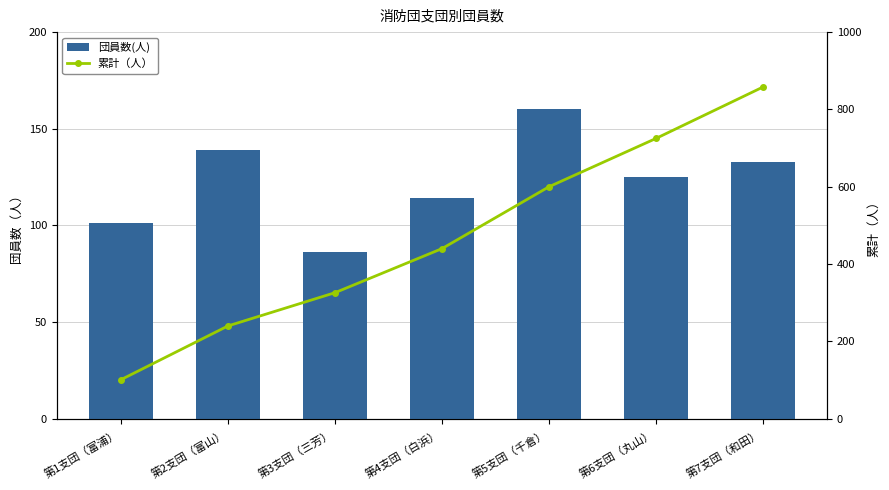

Reading left to right, what are all the values shown in this chart?

団員数(人): 101	139	86	114	160	125	133
累計（人）: 101	240	326	440	600	725	858